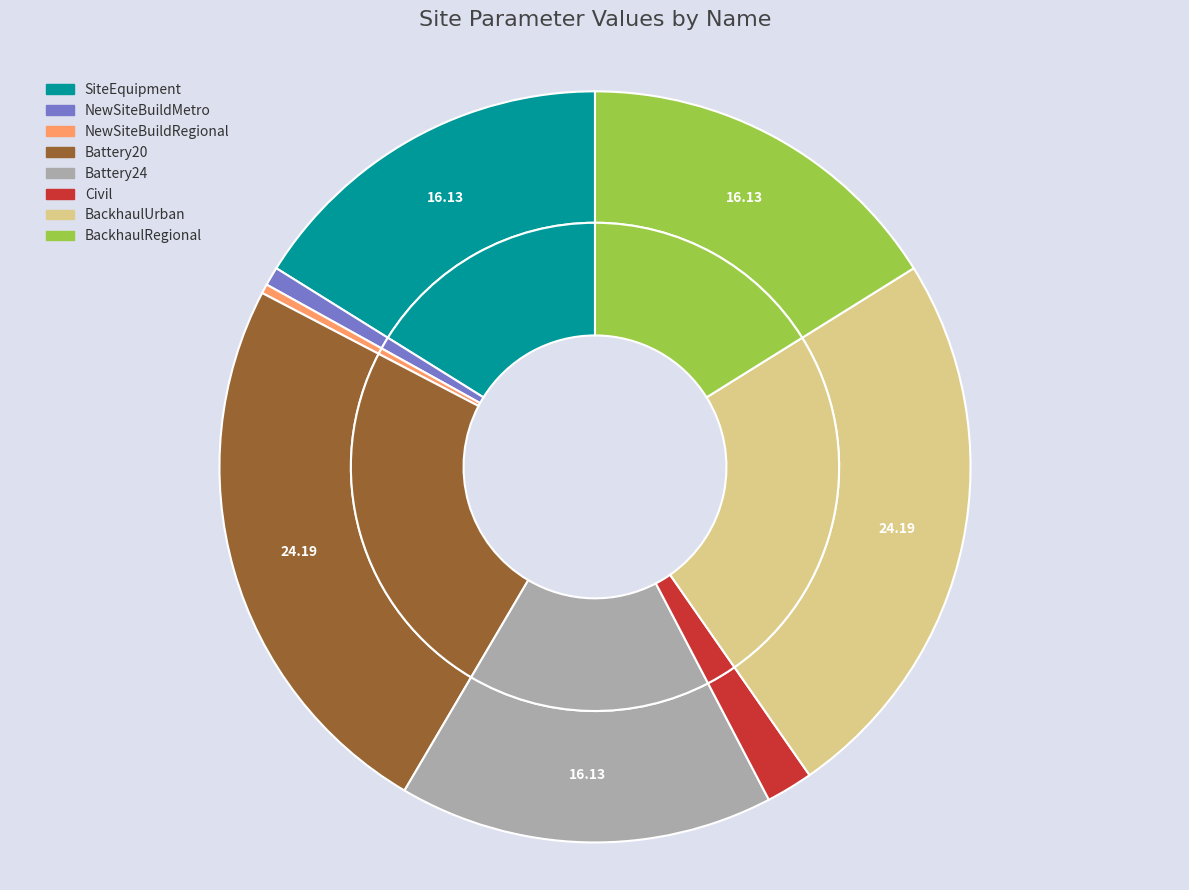

True or false: NewSiteBuildMetro accounts for 11% of the total.

False